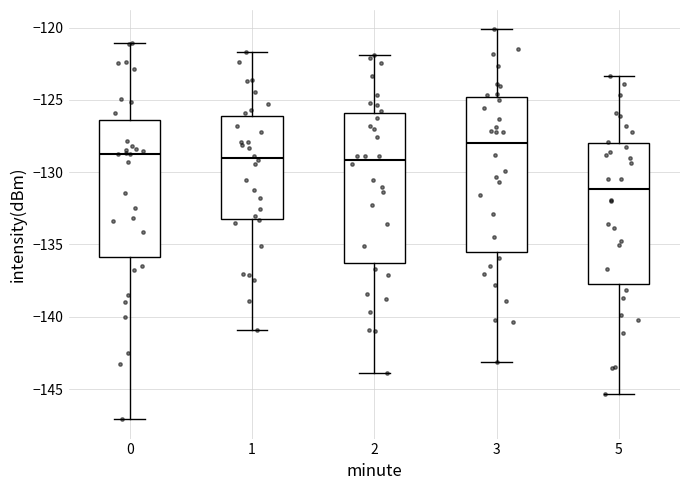

Where is the upper edge of the box at x = 0 on the y-axis? The values are not printed on the chart, so give them approximately, as read against the axis.

-126.5